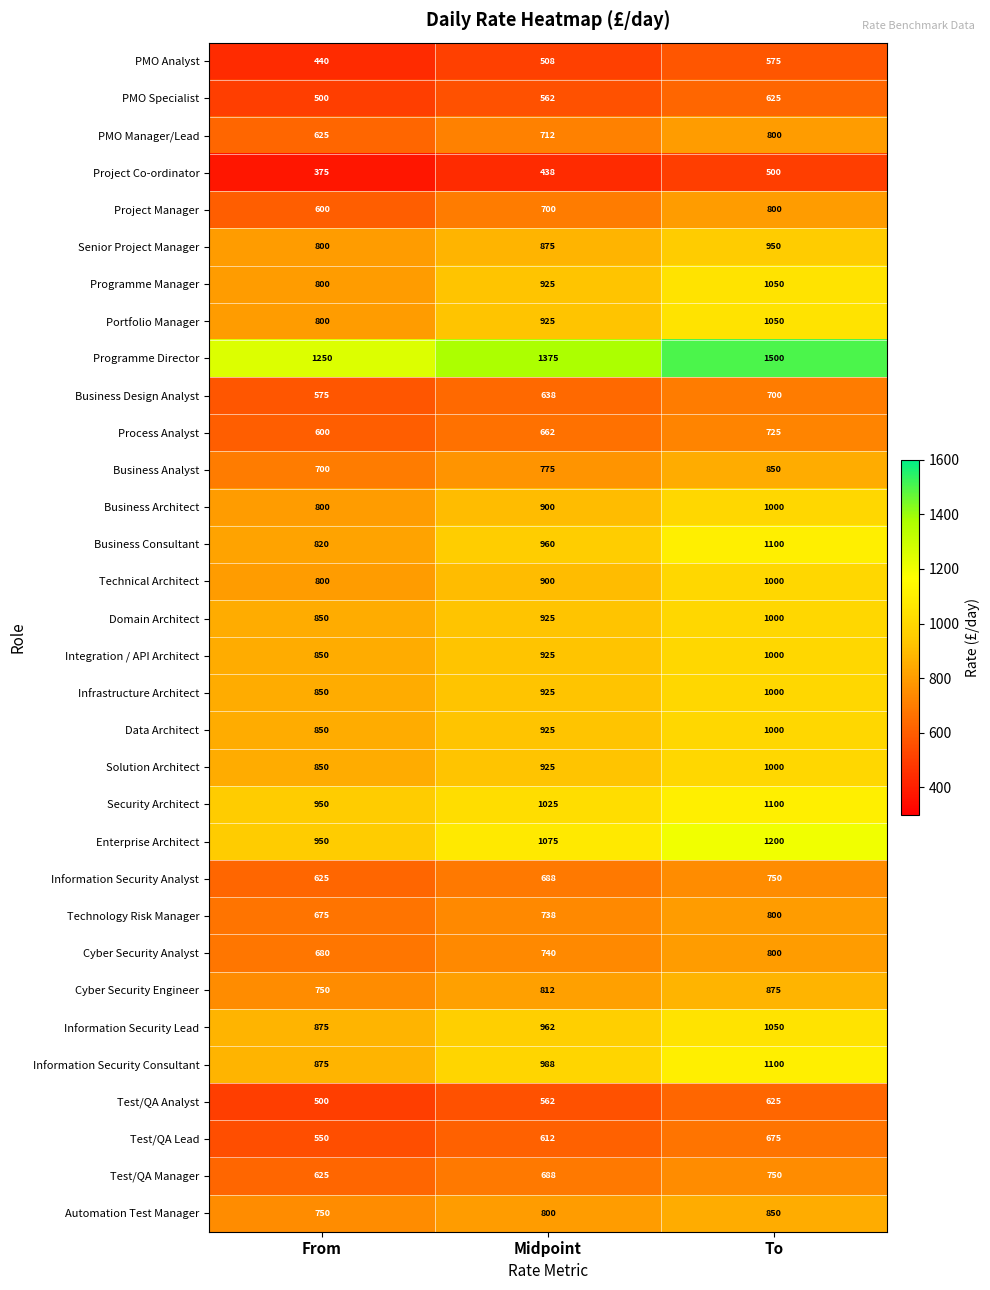

What is the spread (max minus min) of values at Midpoint?

937